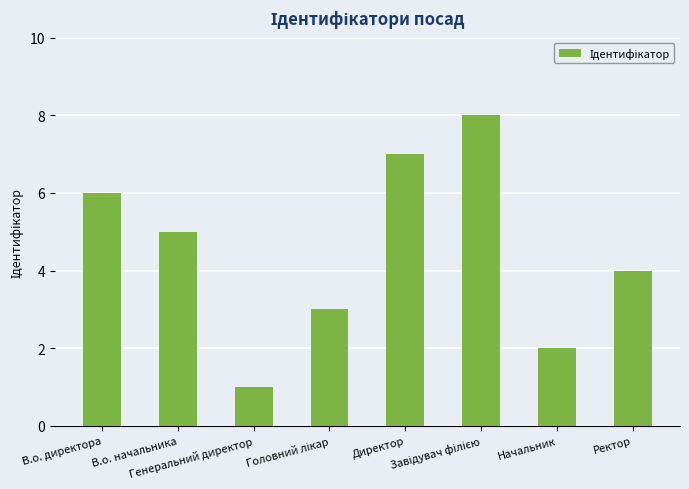

Are the bars grouped side by side (vs. stacked)?

No